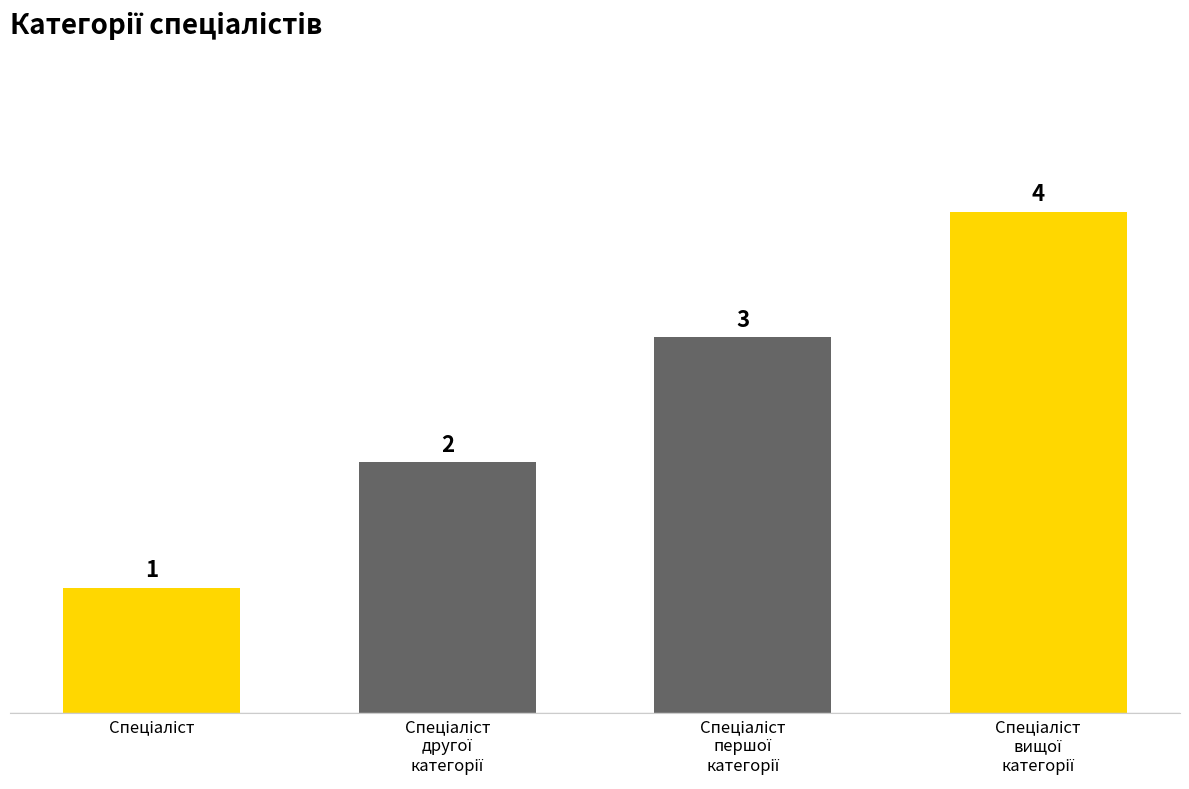

What is the value of the 3rd bar from the left?

3